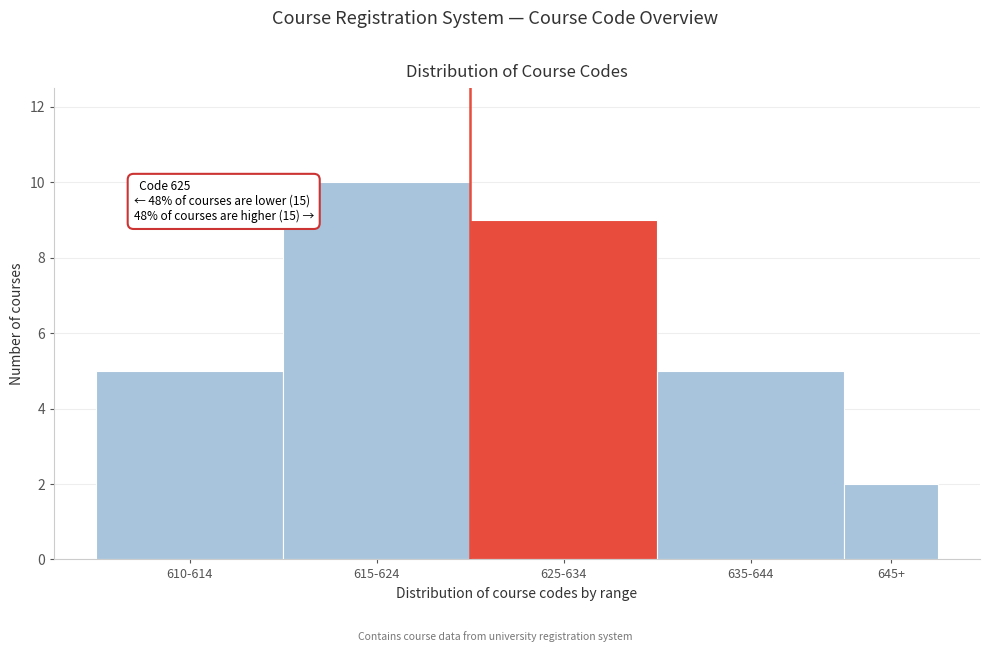

Reading left to right, what are all the values shown in this chart?

610-614=5	615-624=10	625-634=9	635-644=5	645+=2